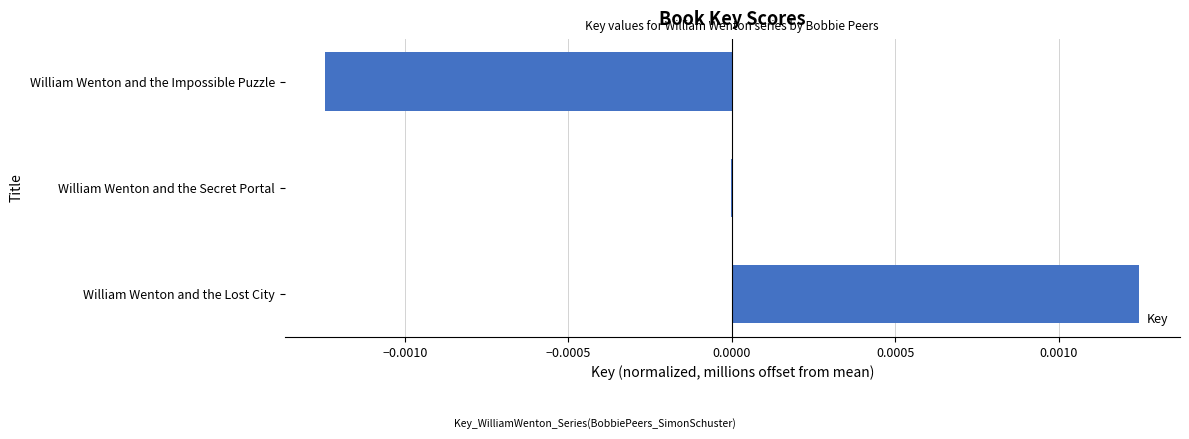

Is it true that the value at William Wenton and the Impossible Puzzle is -0.0?

True